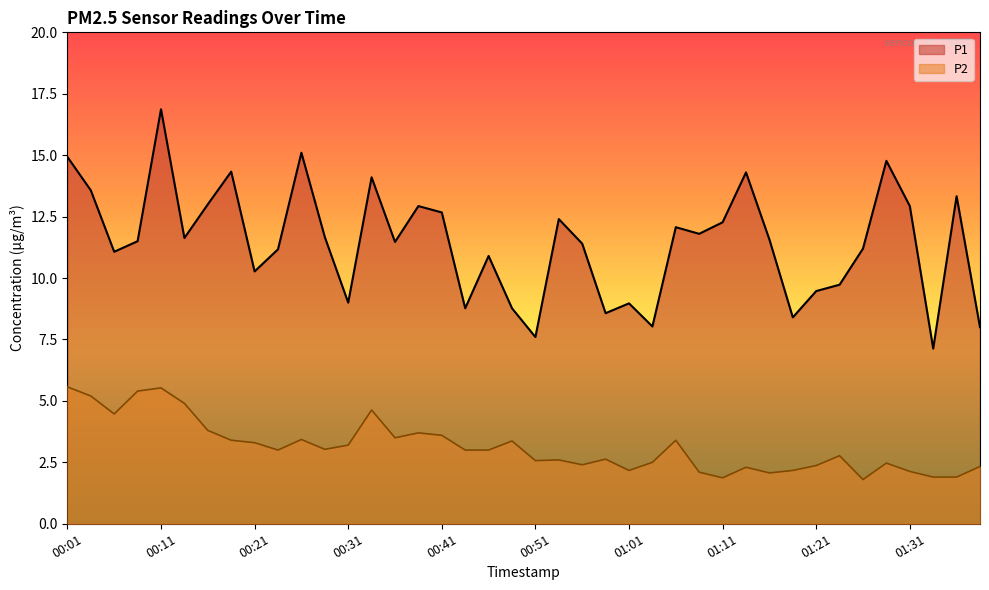

Rank the series by their maximum value, from highest to lowest.

P1, P2